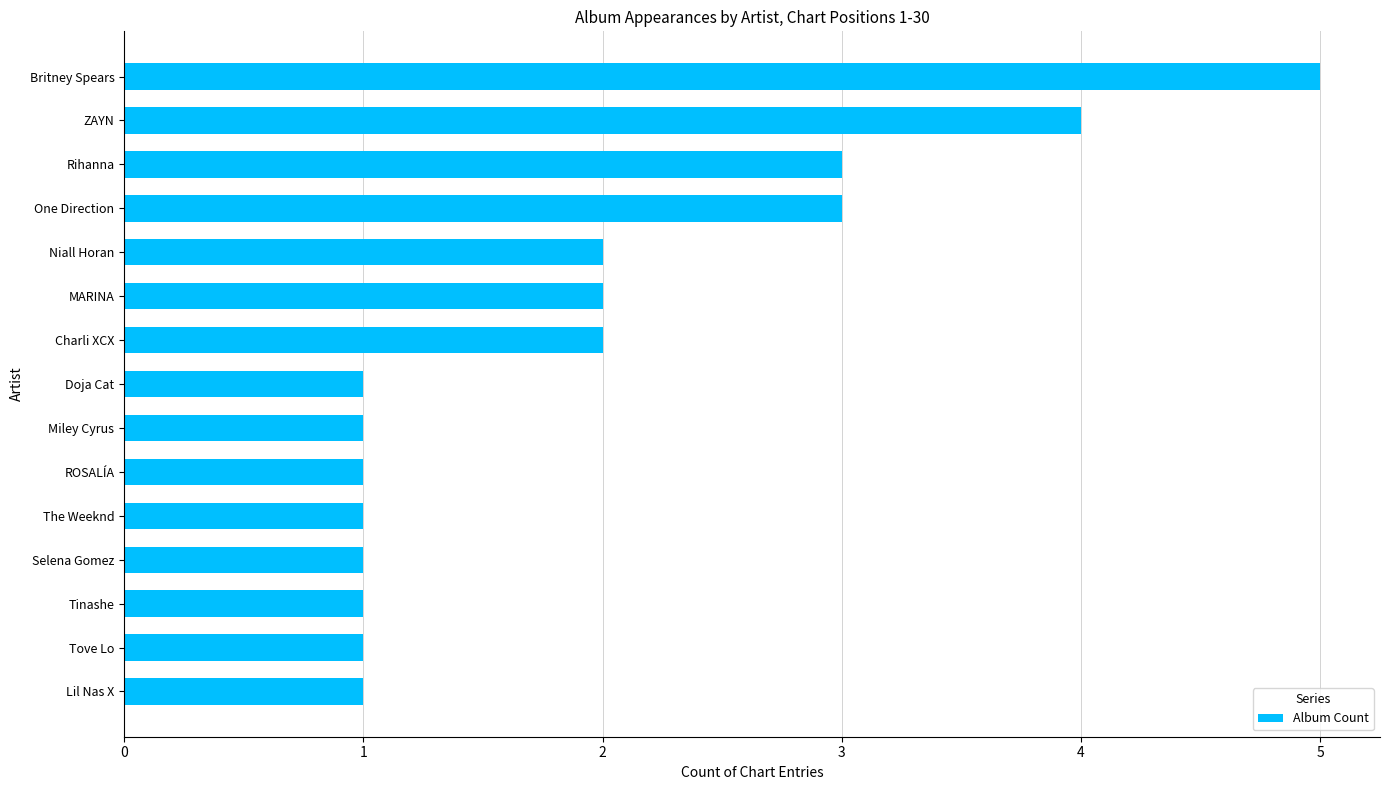

What is the value of the 13th bar from the top?

1